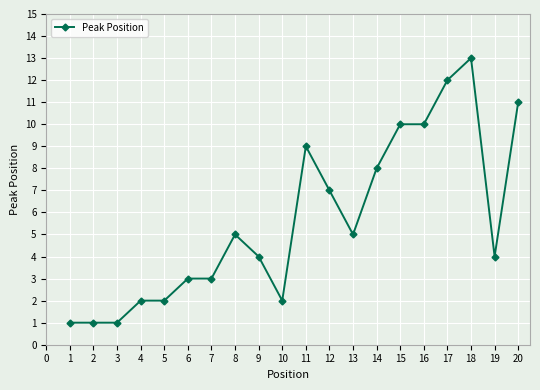

What is the change in value from 5 to 13?

+3